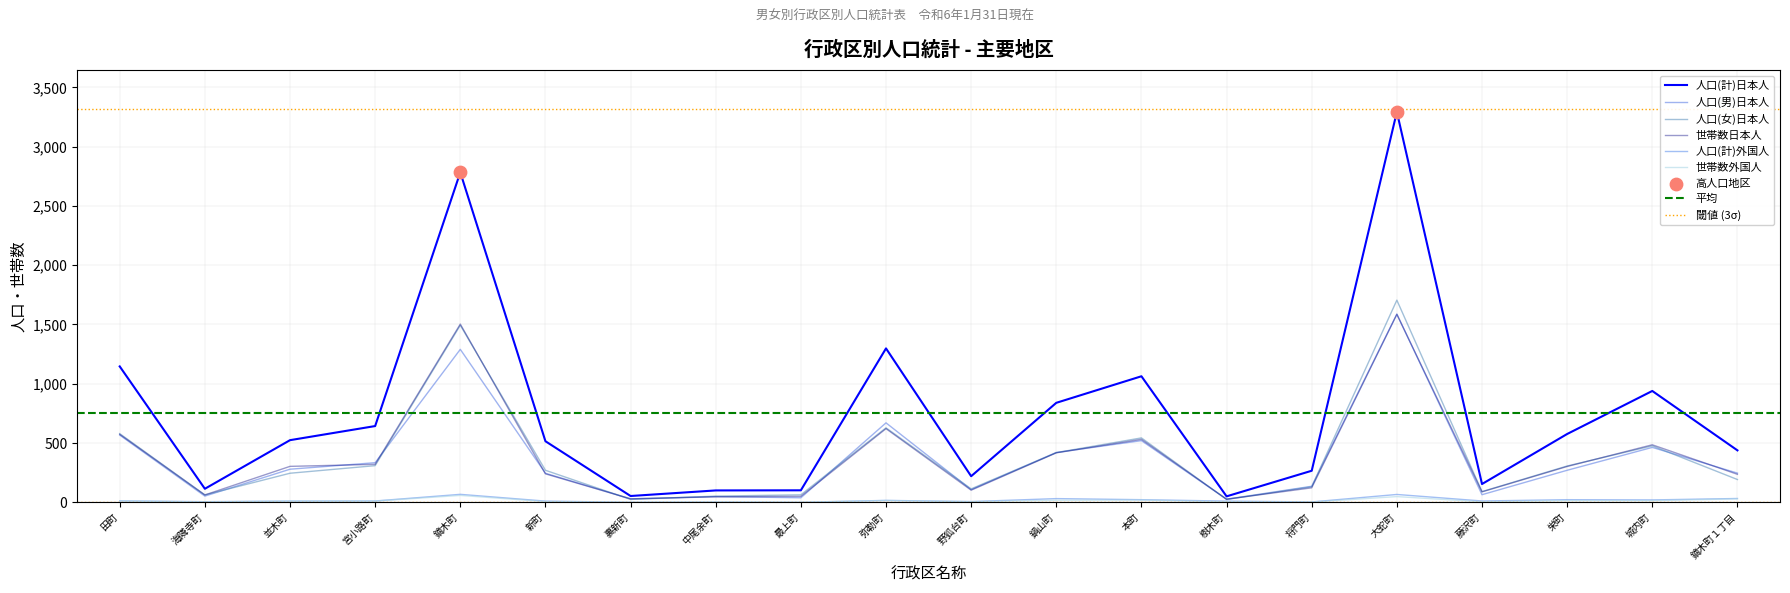

What is the total value across all series at 新町?

1286